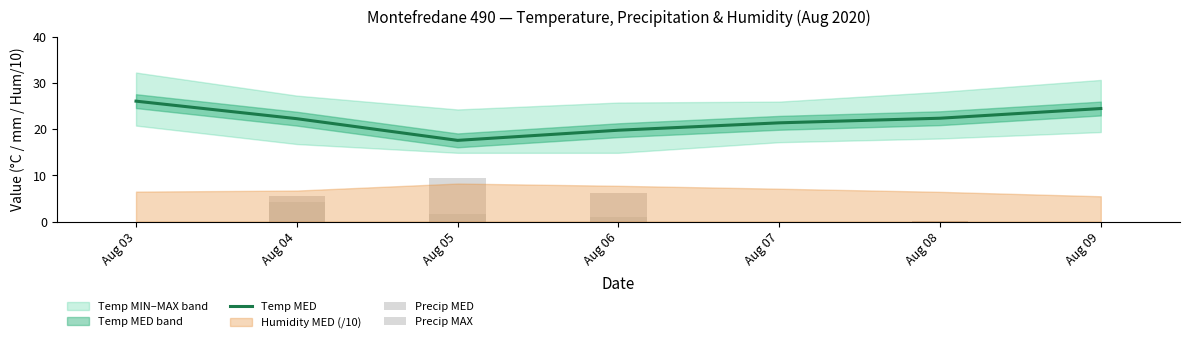

True or false: Temp MED has a value of 26.1 at Aug 03.

True